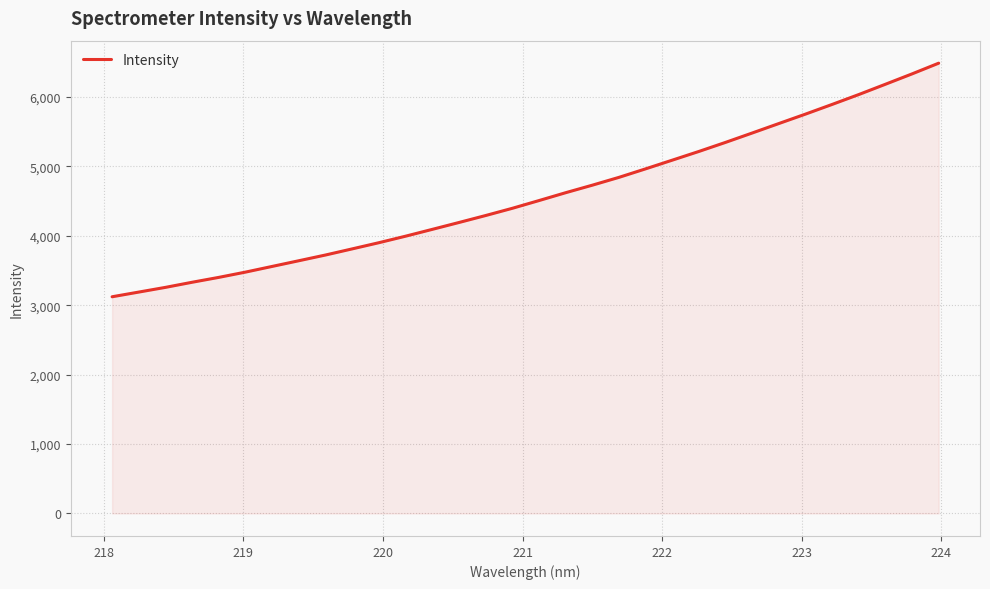

What is the maximum value shown in the chart?

6486.4